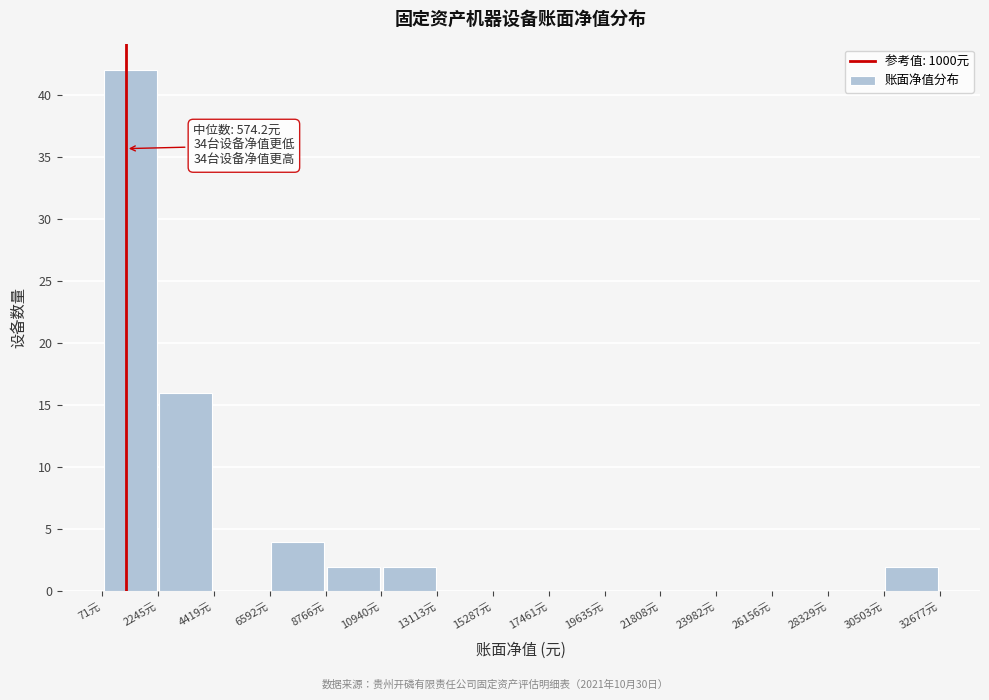

Over which range of the x-axis is the bar tallest?

0 to 2000